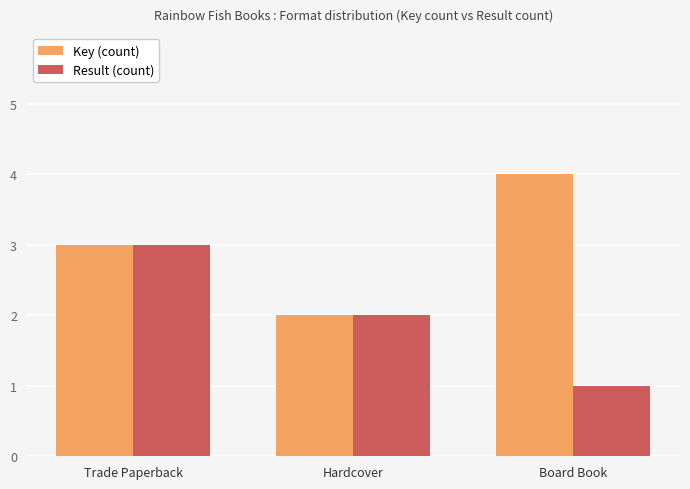

Which label corresponds to the largest value in the chart?

Board Book